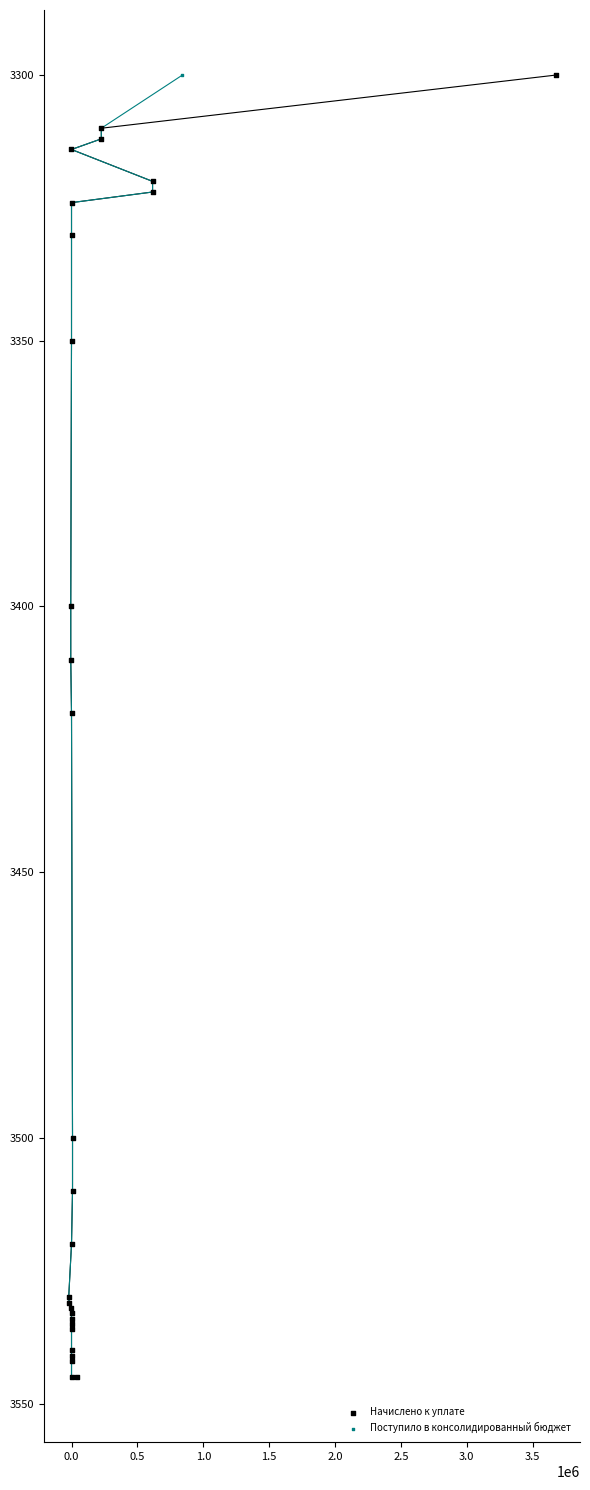

What are all the series names shown in the legend?

Начислено к уплате, Поступило в консолидированный бюджет